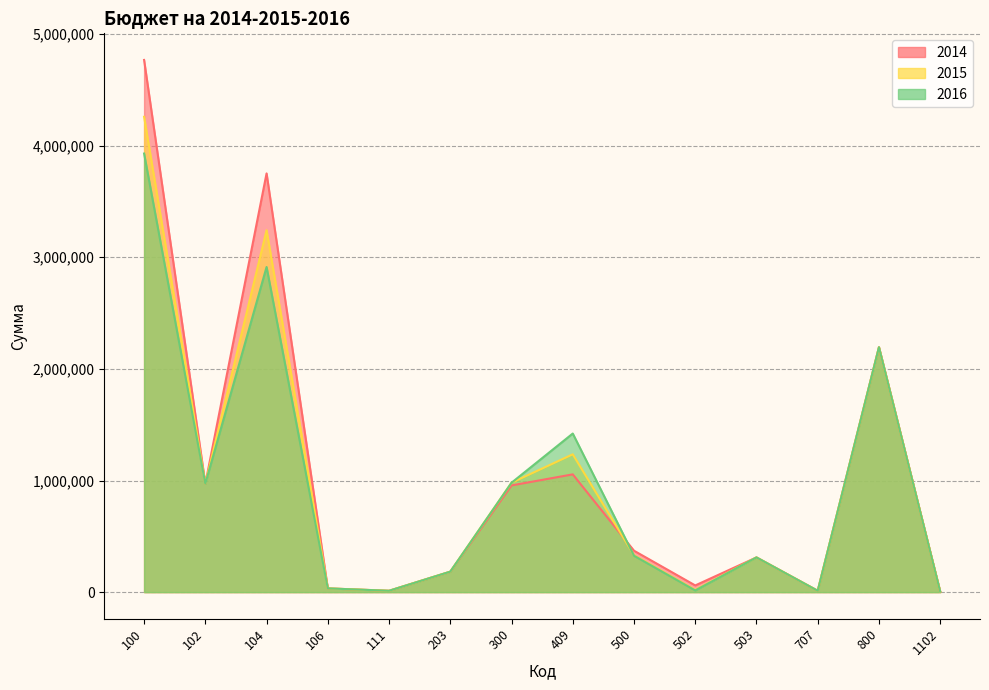

At which label does 2014 reach its peak?

100